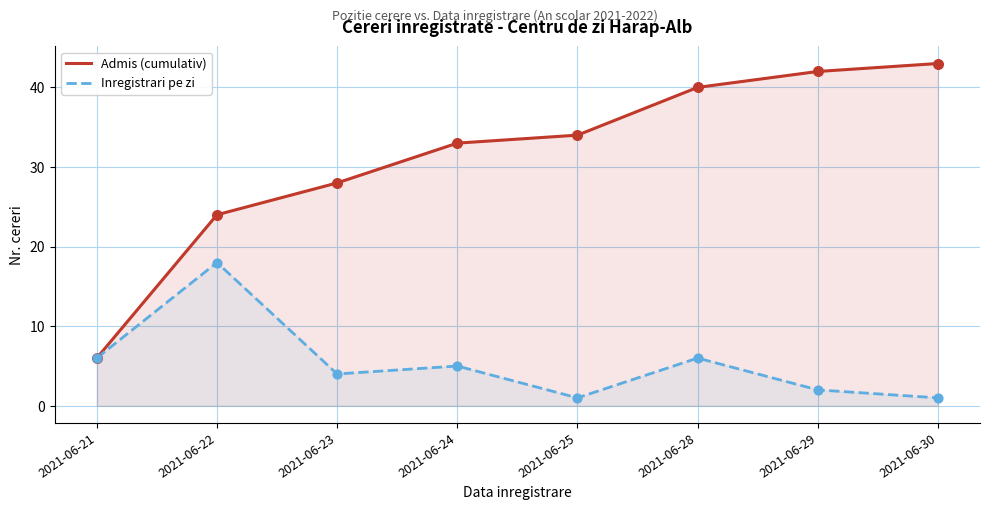

Which series has the largest Y range (max minus min)?

Admis (cumulativ)